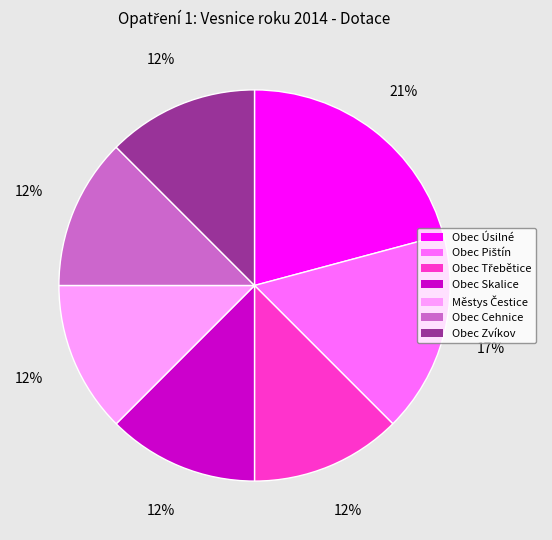

To the nearest percent, what is the average slice percentage?

14%